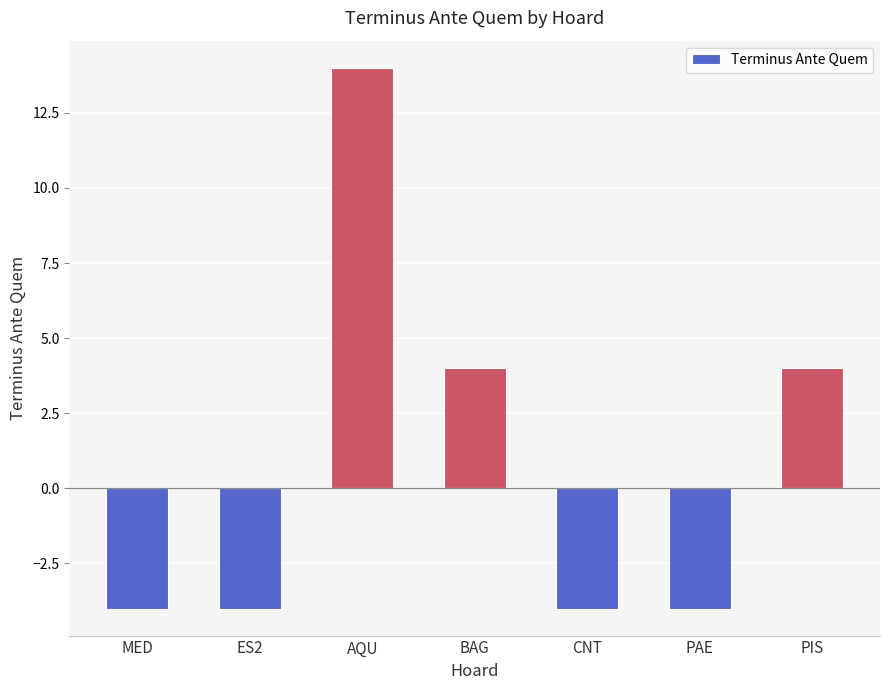

The chart shows a value of 5 at PIS. True or false?

False